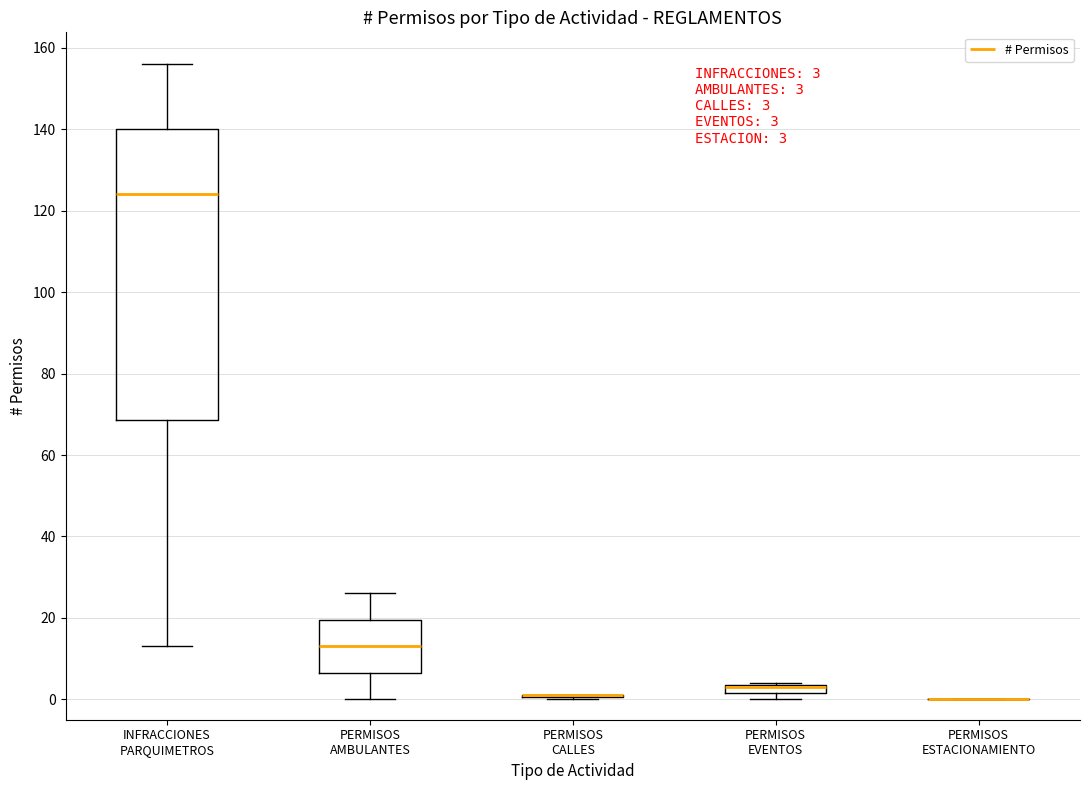

Which box is the tallest, from its lower edge to its upper edge?

INFRACCIONES PARQUIMETROS